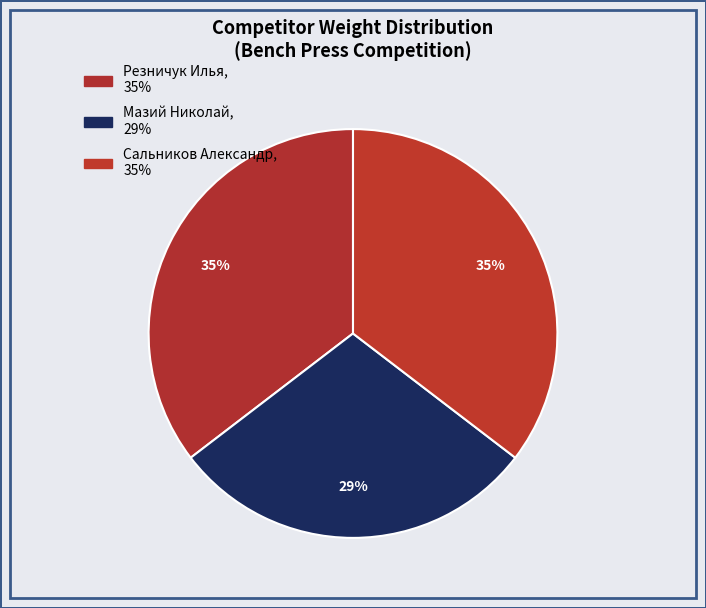

The Мазий Николай slice represents 29% of the pie. True or false?

True